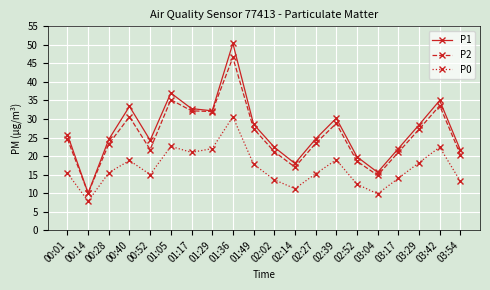

The P2 series shows 11.3 at 02:52. True or false?

False